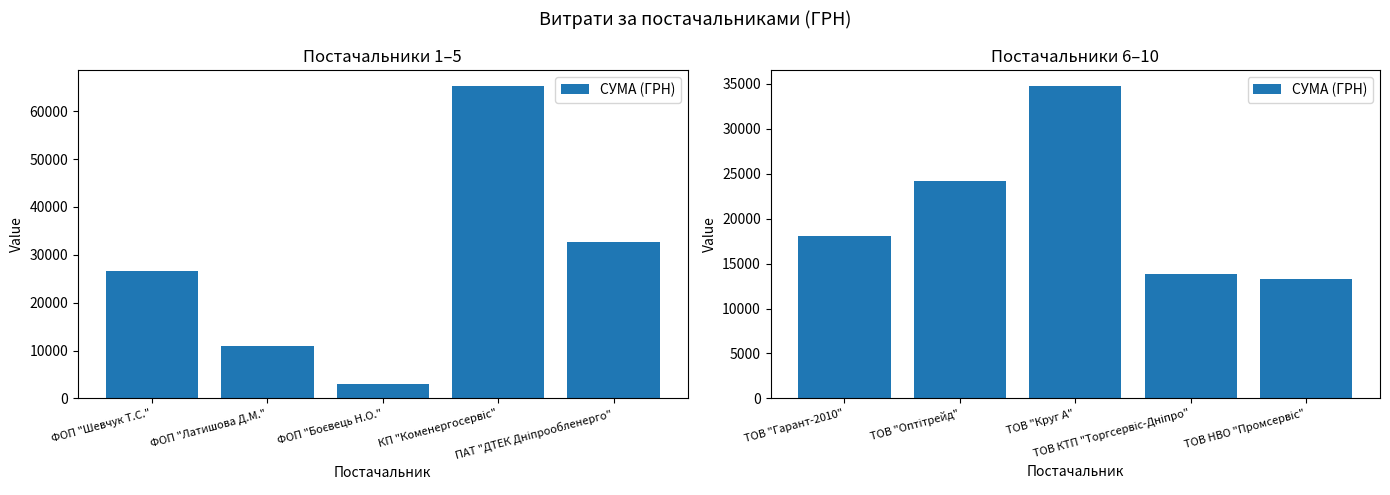

What is the value of the 5th bar from the left?

13313.3